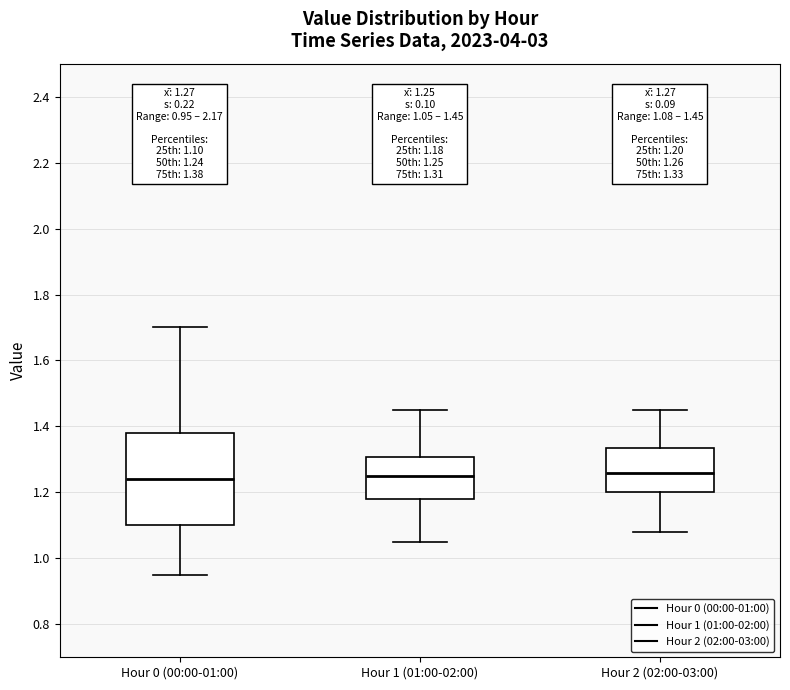

Which box is the tallest, from its lower edge to its upper edge?

Hour 0 (00:00-01:00)